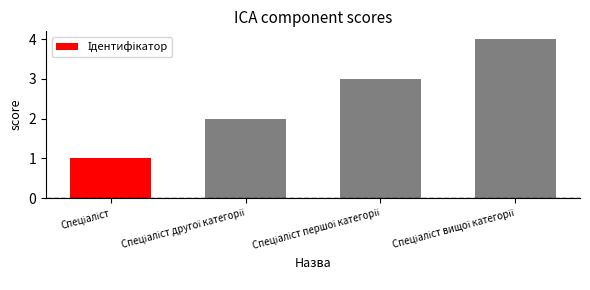

What is the sum of all values?

10